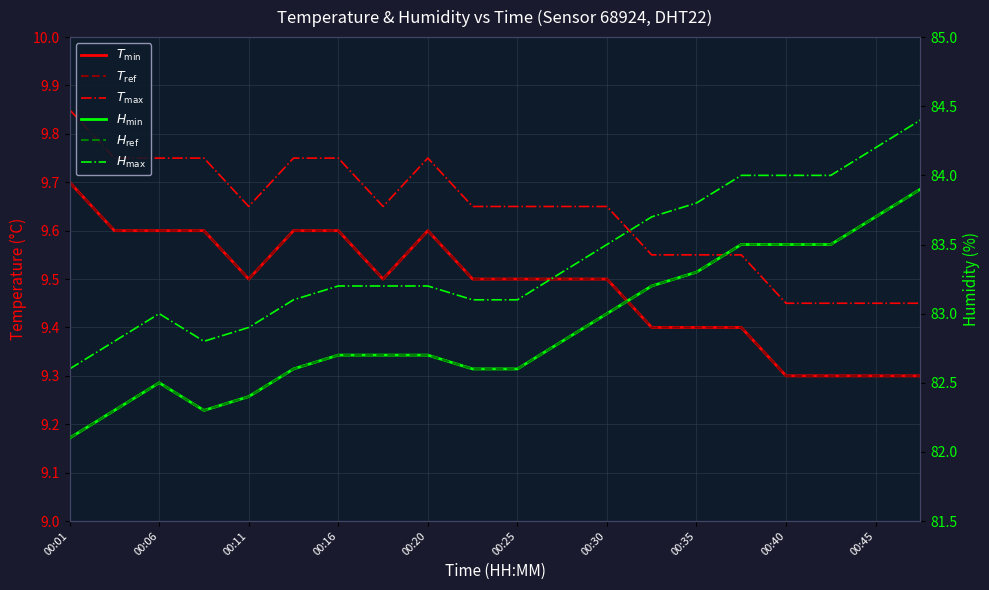

True or false: $H_{\max}$ and $T_{\max}$ cross at least once.

False